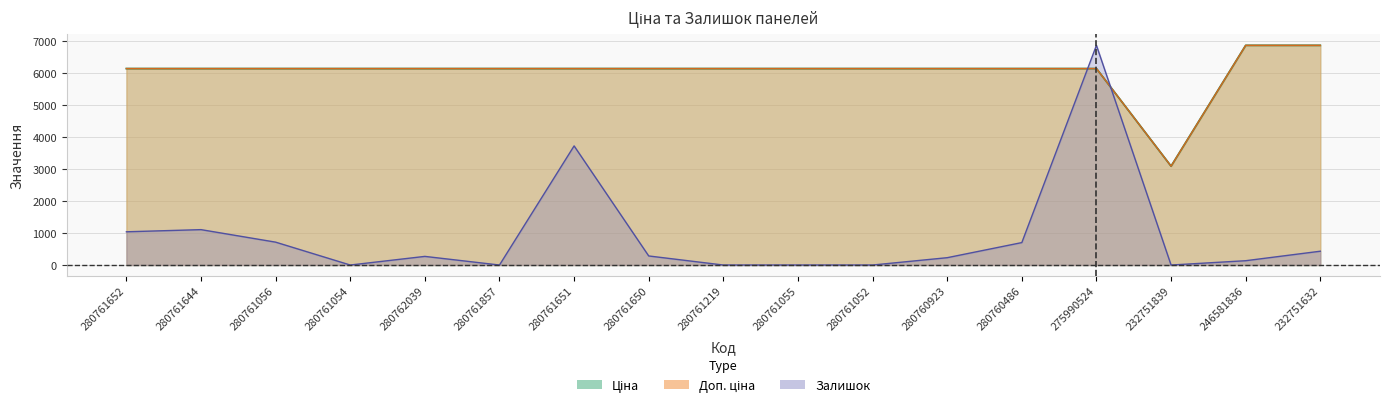

Which series has the widest spread of values?

Залишок